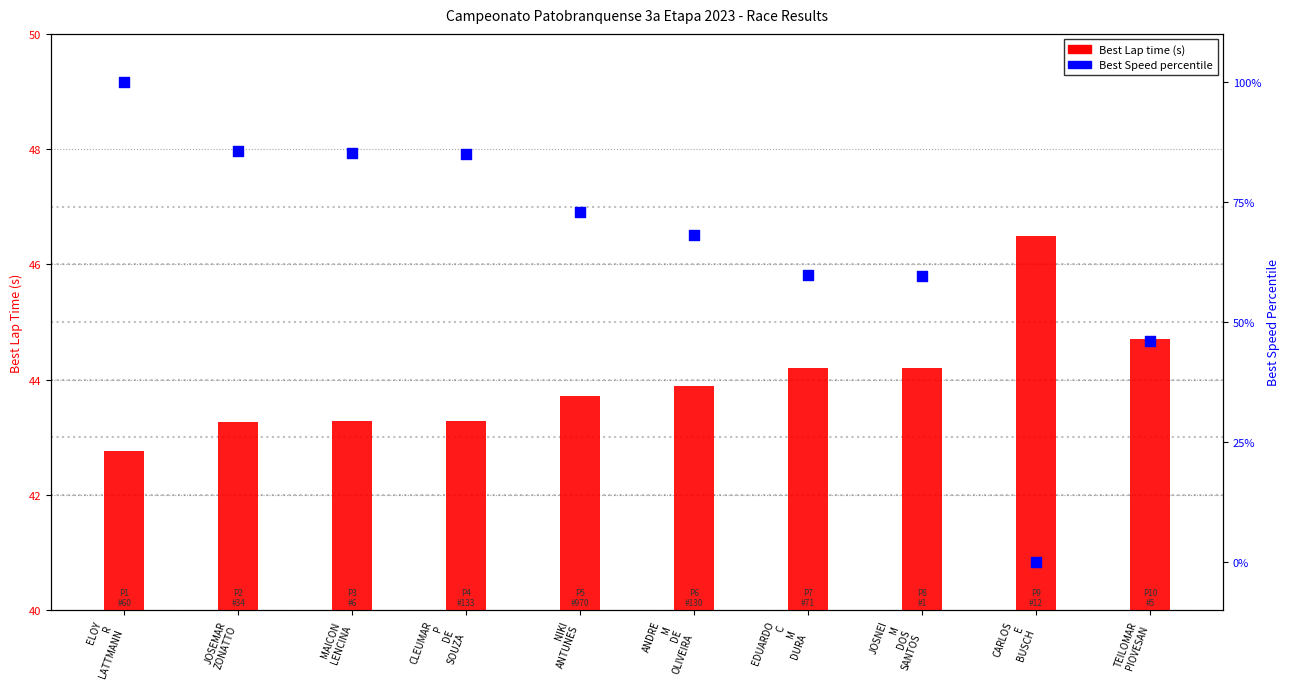

Which series reaches the minimum Y coordinate?

Best Speed (percentile)